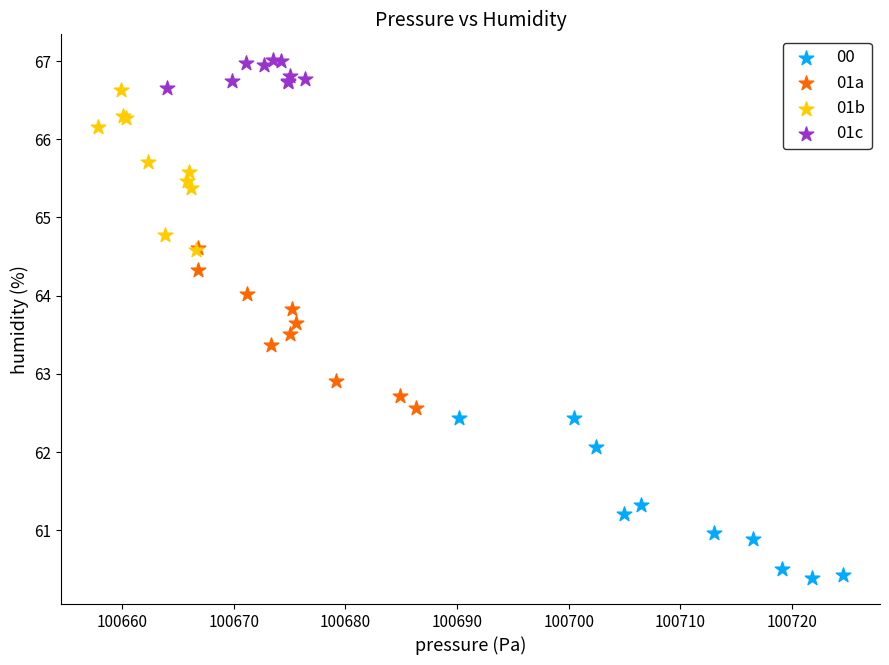

What are all the series names shown in the legend?

00, 01a, 01b, 01c